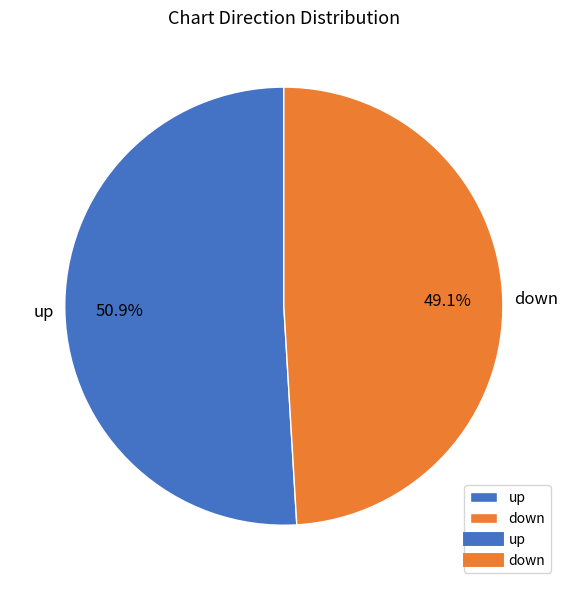

Which category has the smallest portion of the pie?

down